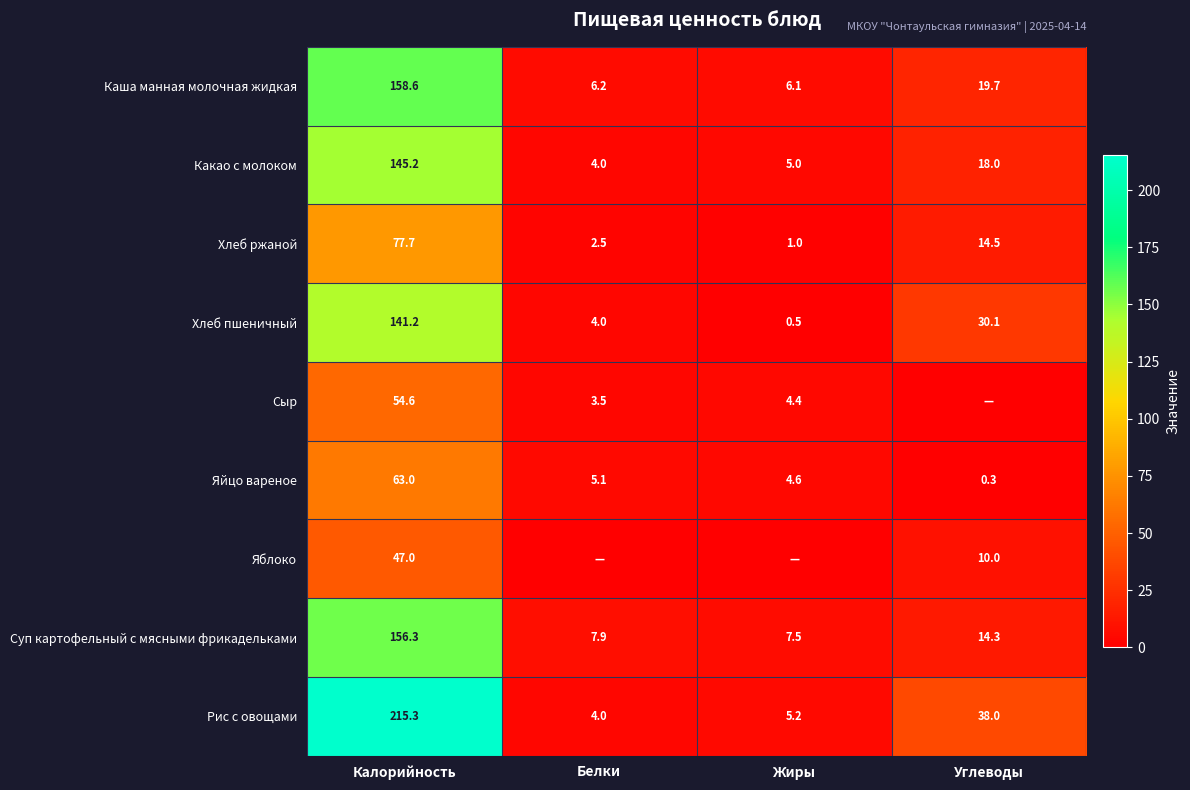

What is the total value across all series at Углеводы?

144.9